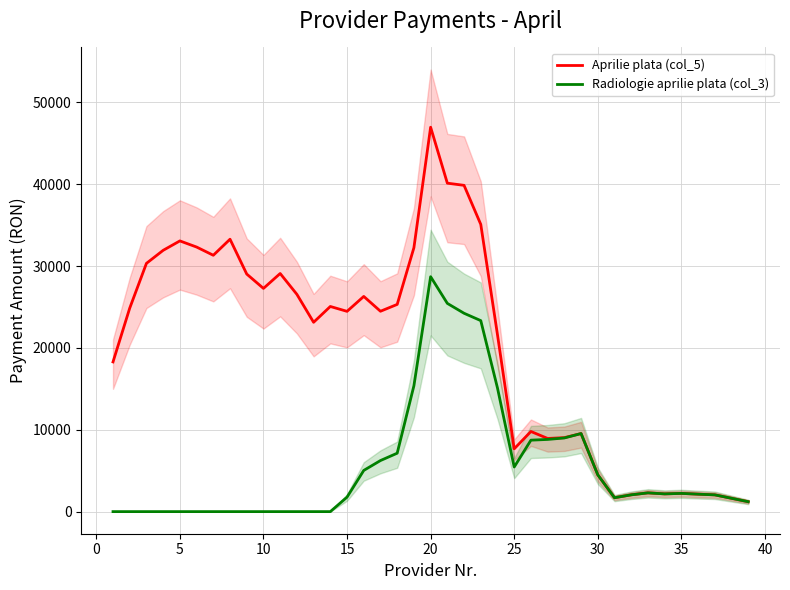

How many lines are shown in the chart?

2